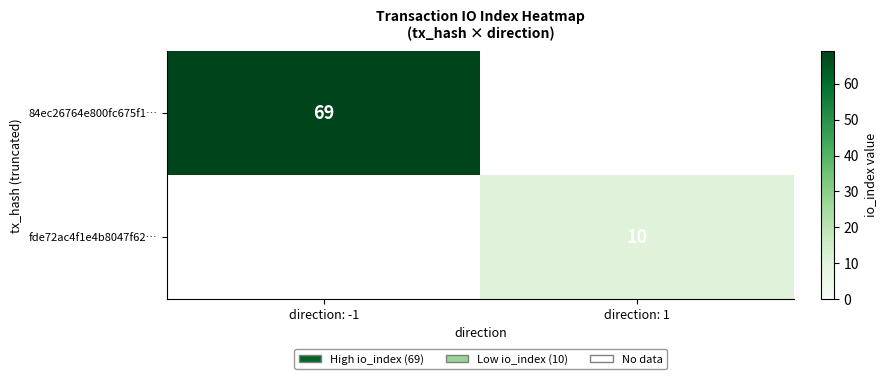

Is the value of fde72ac4f1e4b8047f62… at direction: 1 greater than the value of 84ec26764e800fc675f1… at direction: -1?

No